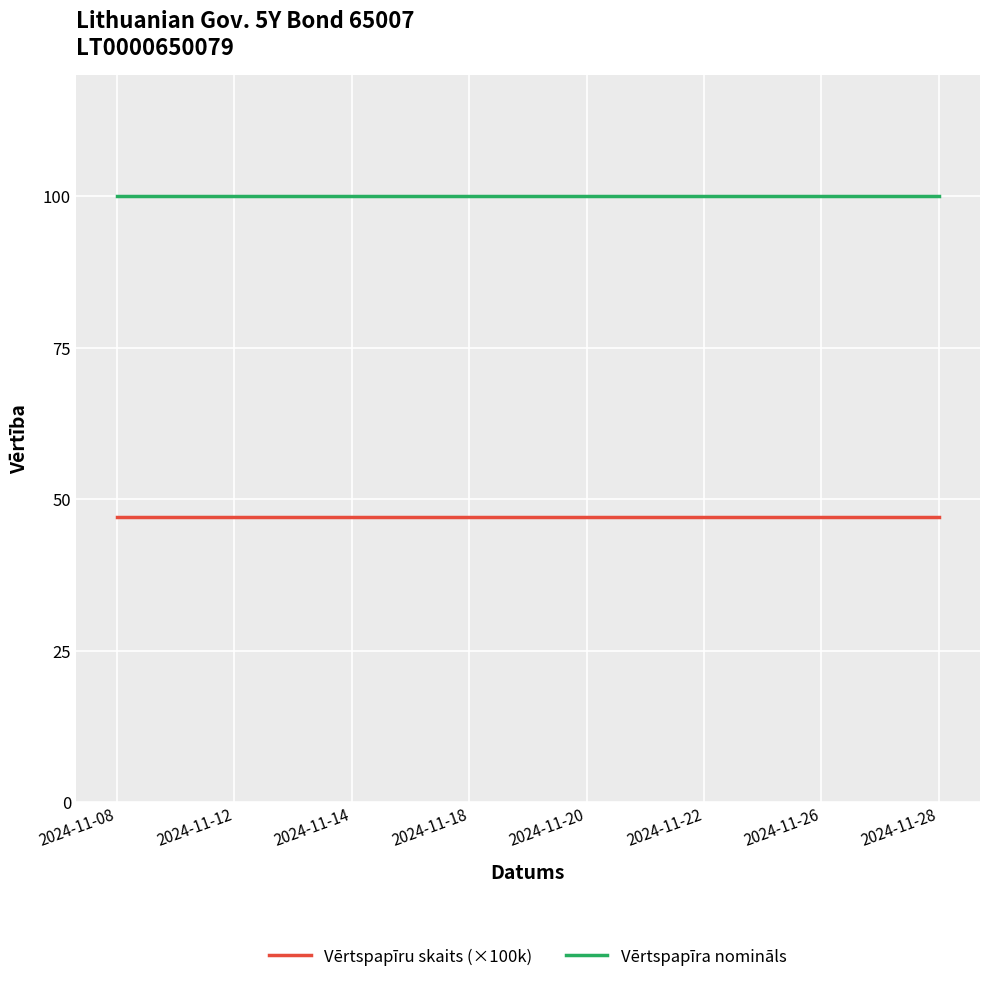

List the series in order of their peak value, highest first.

Vērtspapīra nomināls, Vērtspapīru skaits (×100k)